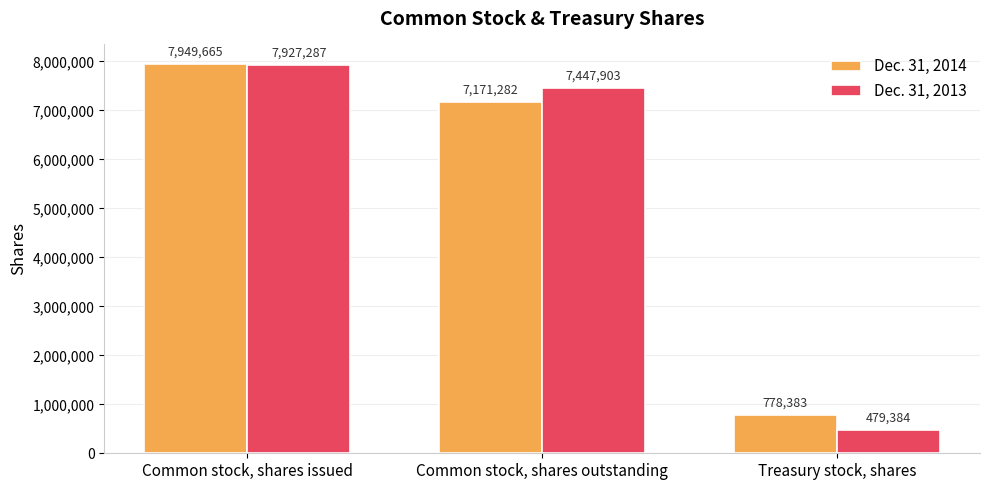

Rank the series by their maximum value, from highest to lowest.

Dec. 31, 2014, Dec. 31, 2013